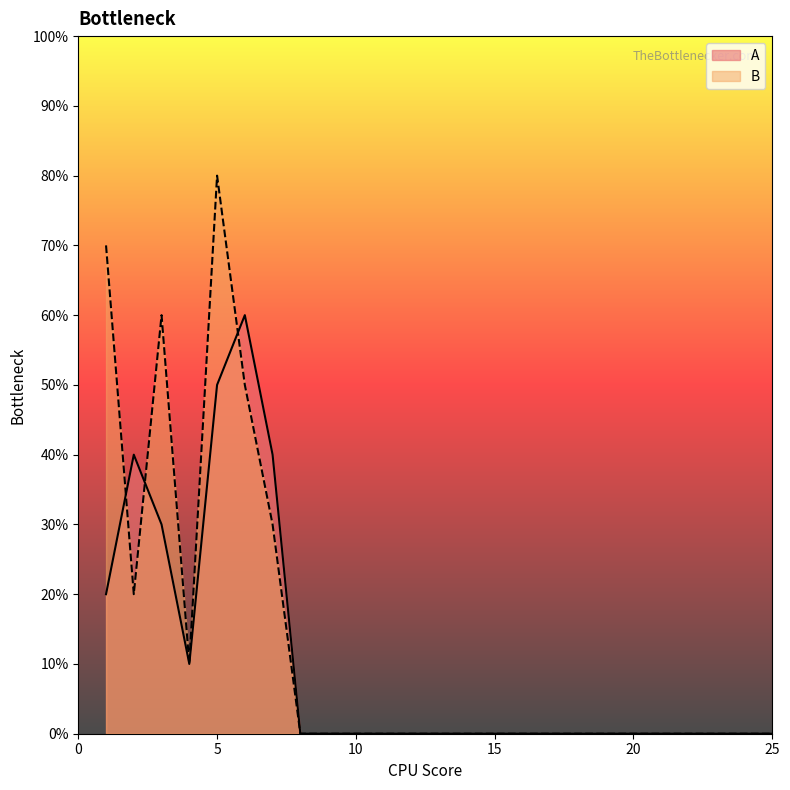

Which series has the largest total across all categories?

B